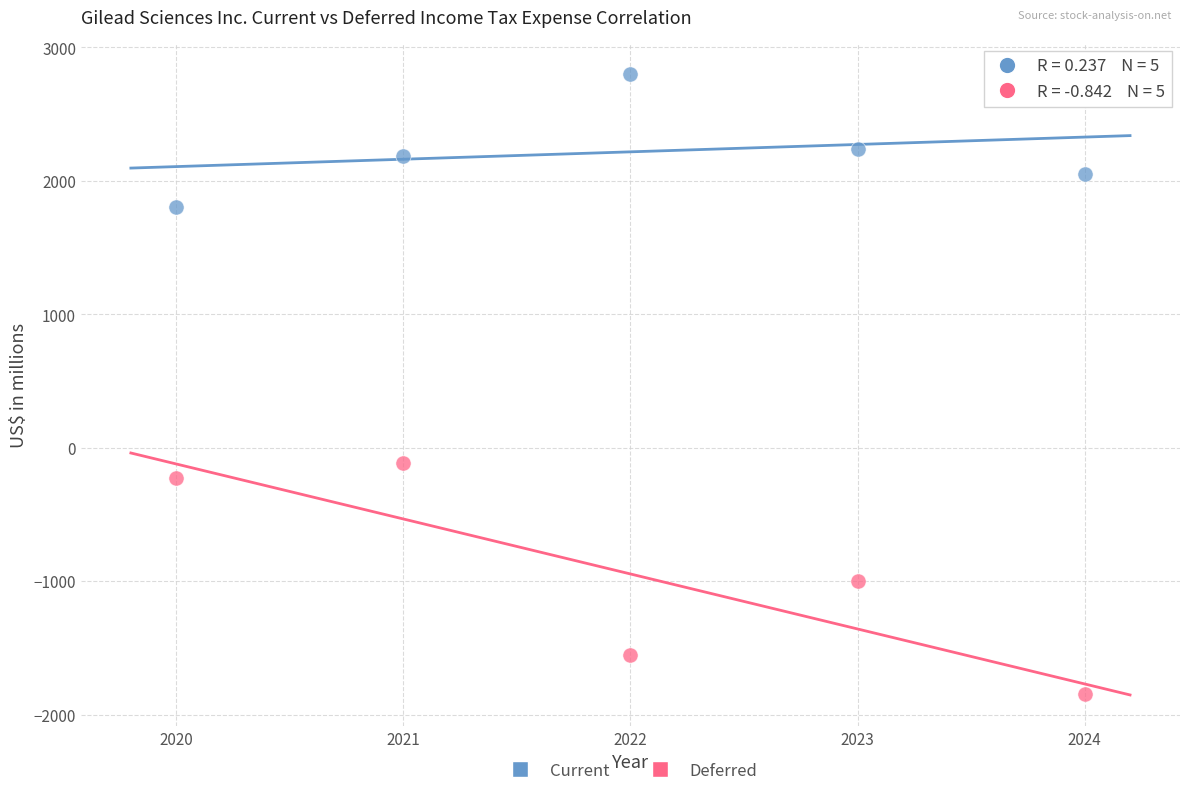

Across all data points, what is the average Y value?

636